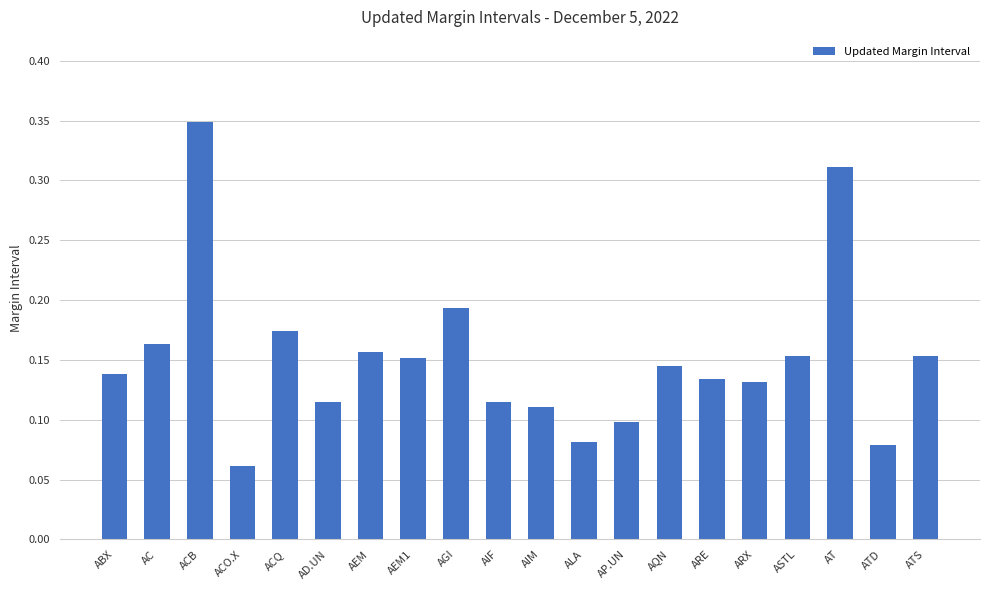

How many values are between 0 and 1?

20